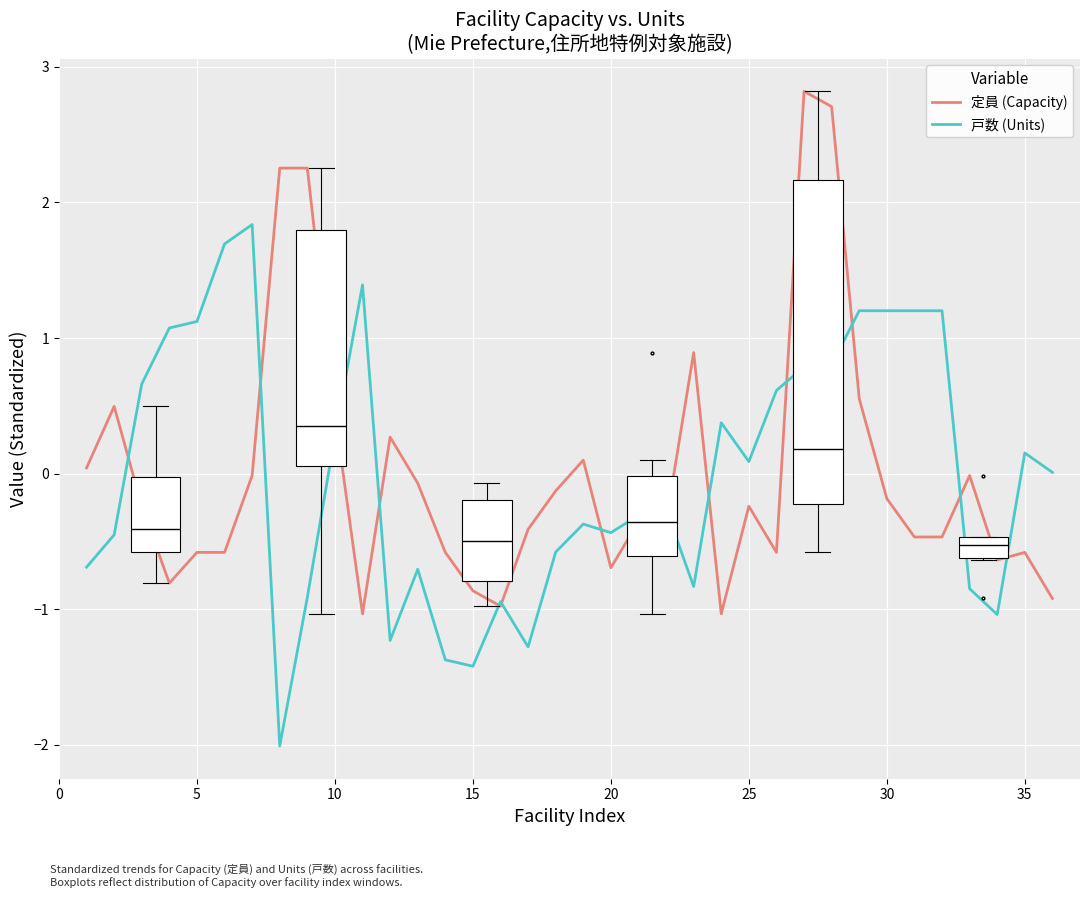

Rank the series by their maximum value, from highest to lowest.

定員 (Capacity), 戸数 (Units)